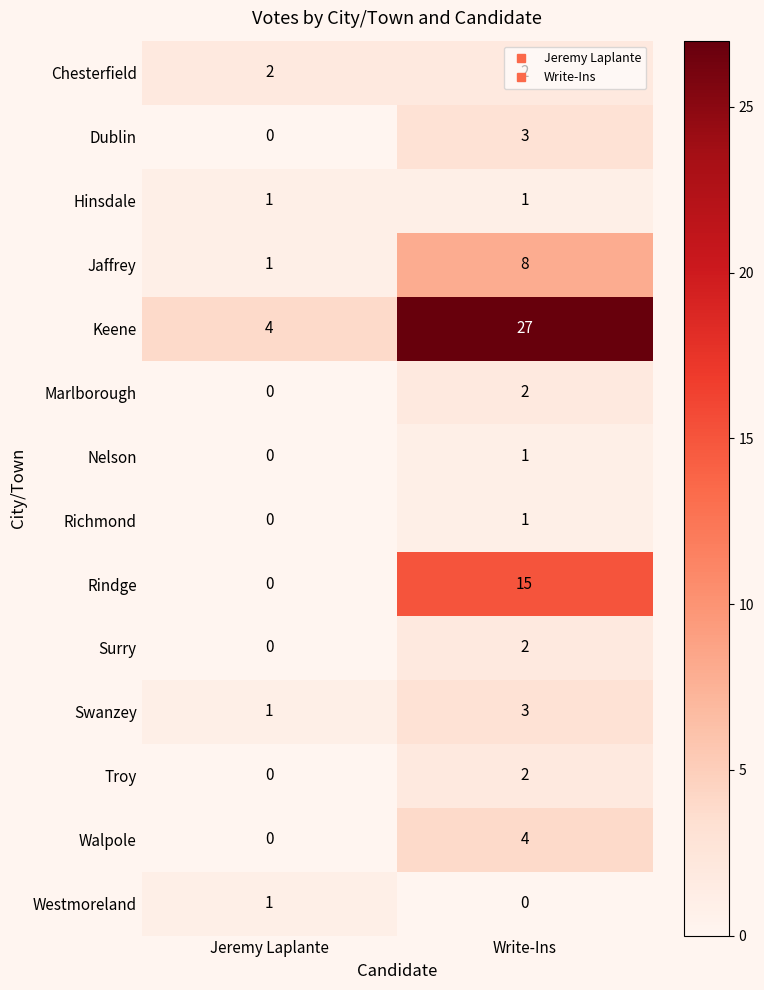

Is it true that Chesterfield equals 3 at Write-Ins?

False